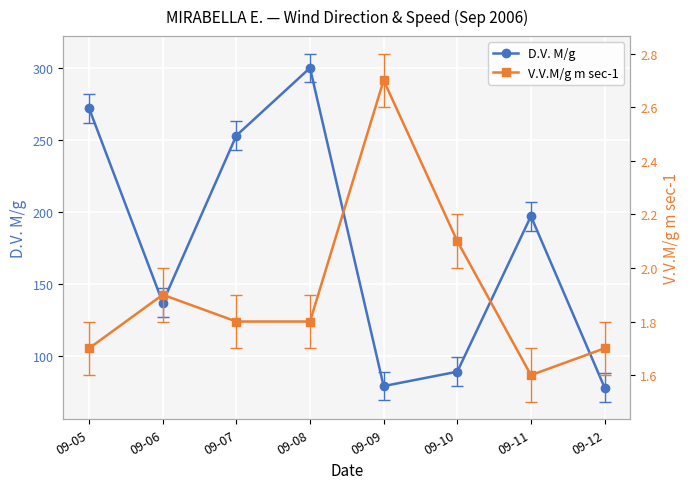

Reading left to right, transcribe all the data shown in this chart.

D.V. M/g: 09-05=272.0	09-06=137.0	09-07=253.0	09-08=300.0	09-09=79.0	09-10=89.0	09-11=197.0	09-12=78.0
V.V.M/g m sec-1: 09-05=1.7	09-06=1.9	09-07=1.8	09-08=1.8	09-09=2.7	09-10=2.1	09-11=1.6	09-12=1.7